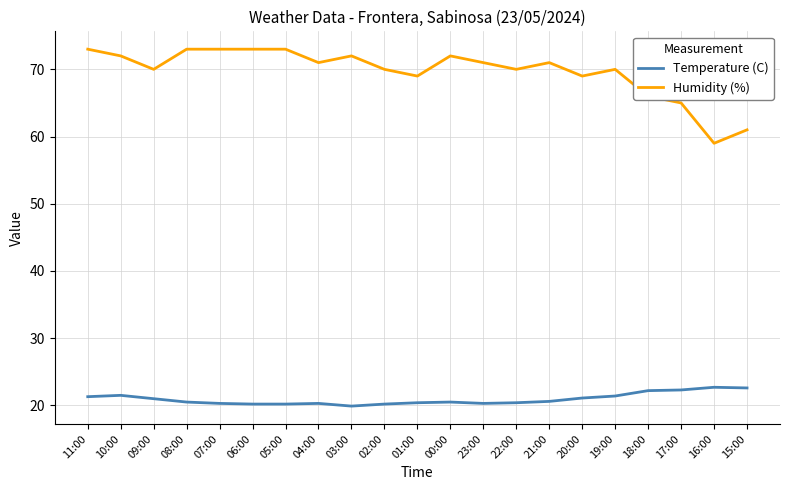

True or false: Humidity (%) and Temperature (C) intersect in this chart.

False